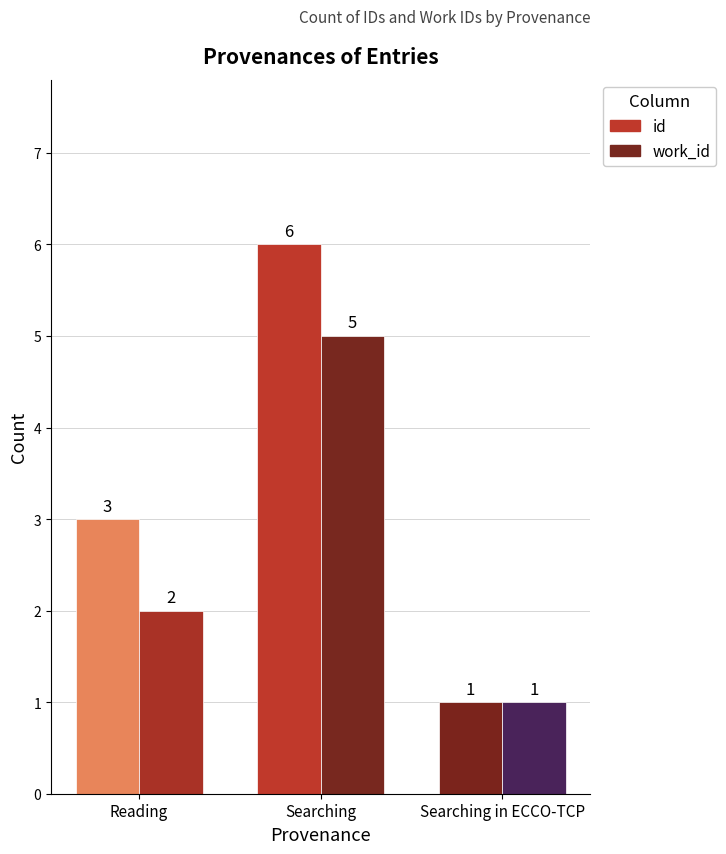

Count the number of data series in this chart.

2